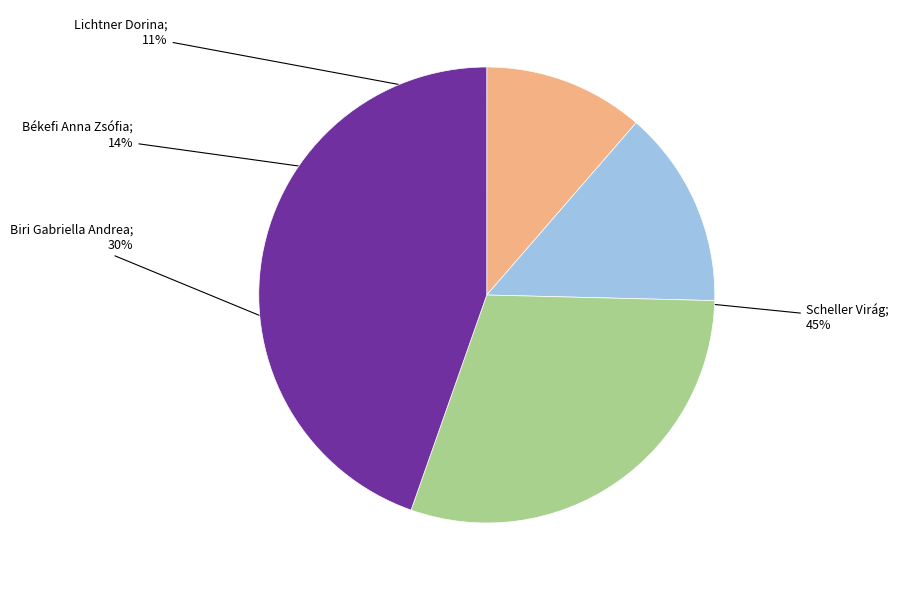

Is there a majority slice in this chart?

No